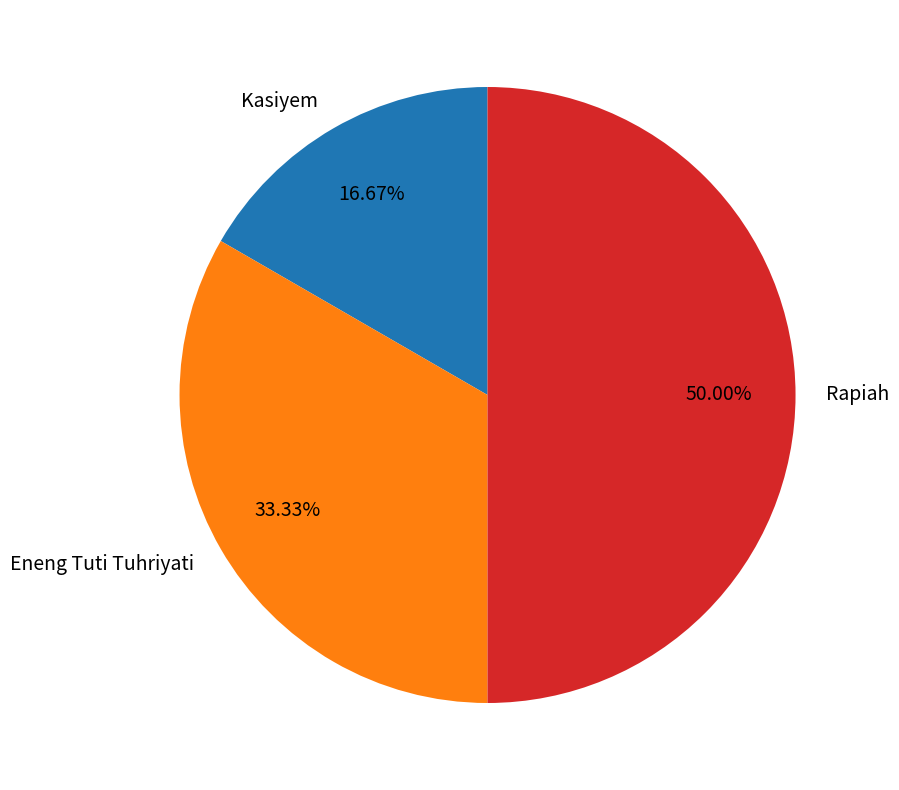

Does Kasiyem account for over 50% of the chart?

No